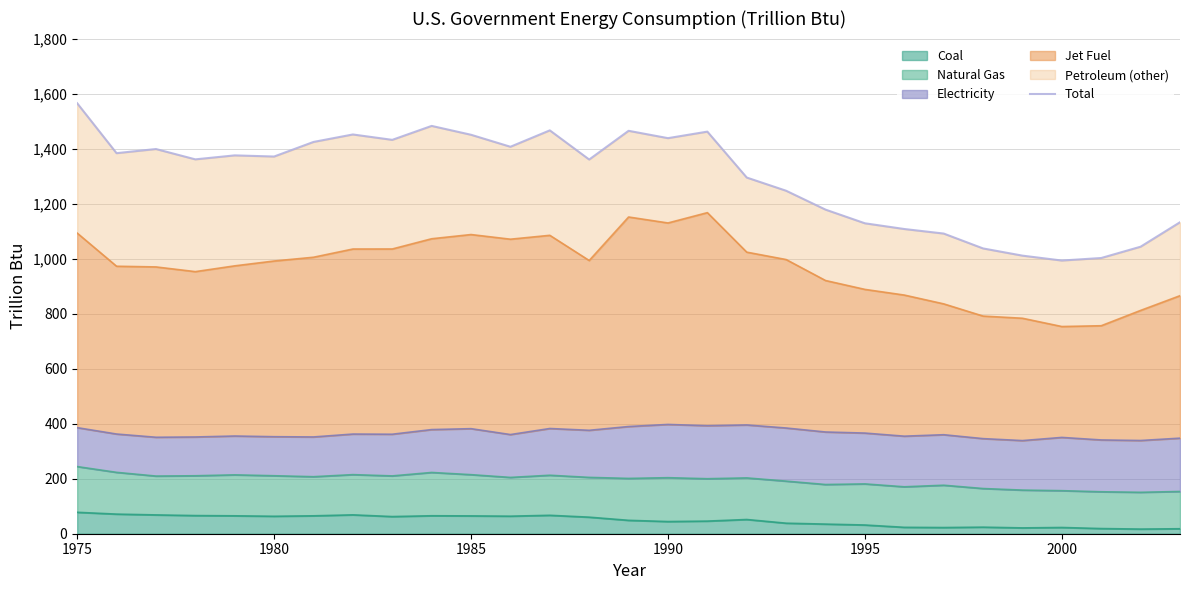

What is the minimum value shown in the chart?

993.1